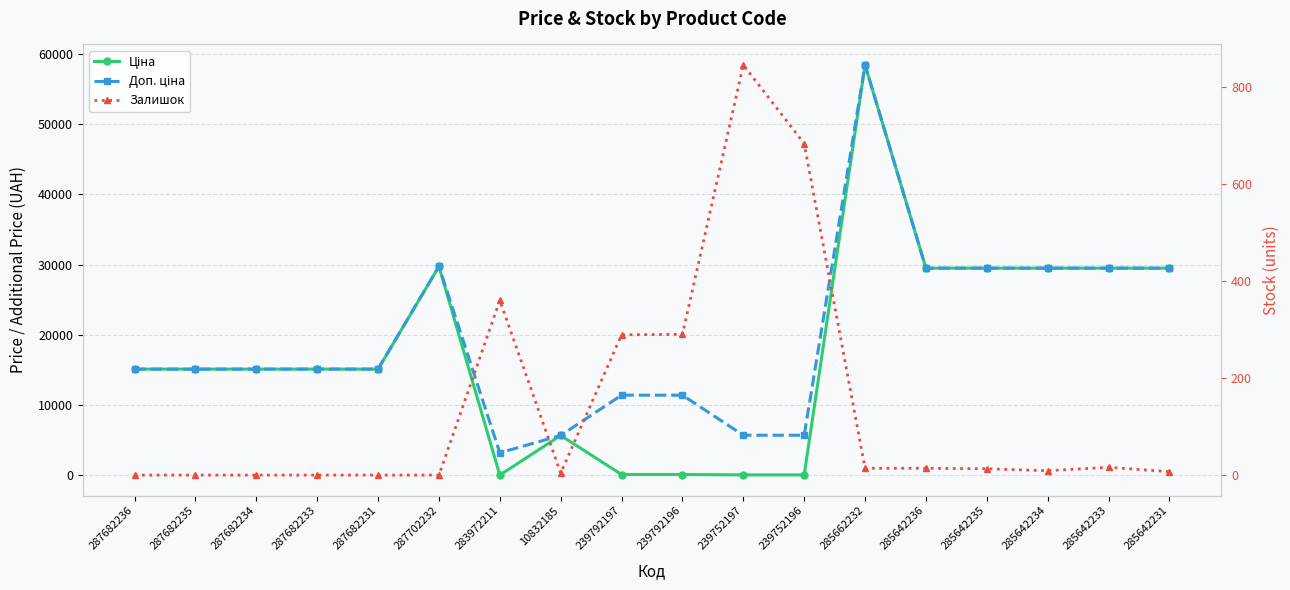

List the series in order of their peak value, lowest first.

Залишок, Ціна, Доп. ціна